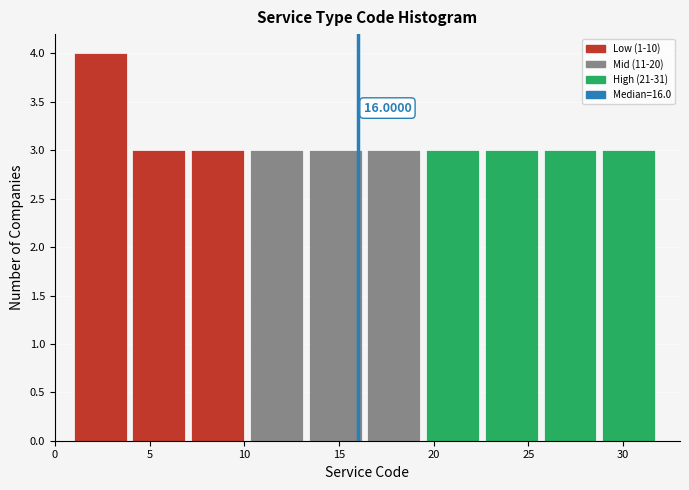

Over which range of the x-axis is the bar tallest?

1.0 to 4.1